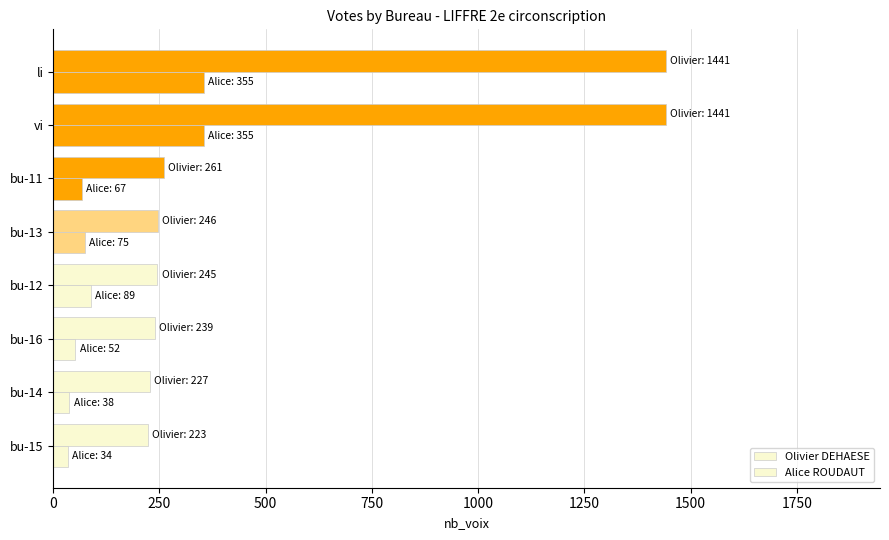

List the series in order of their peak value, lowest first.

Alice ROUDAUT, Olivier DEHAESE